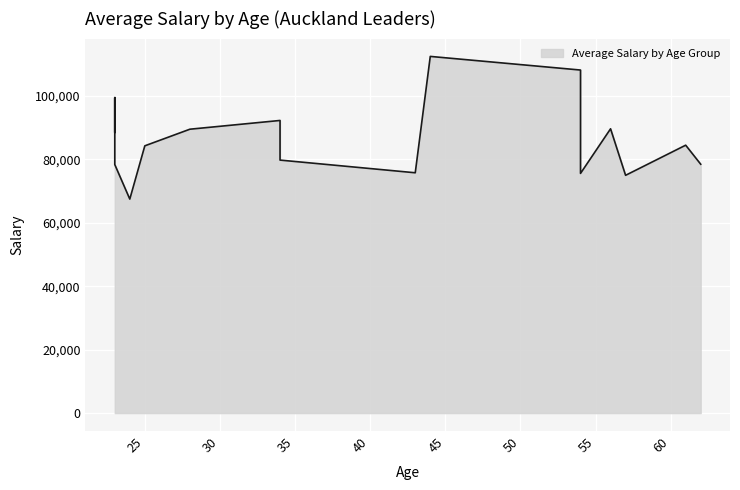

How many interior local valleys (lower than both neighbors) does the data have?

5